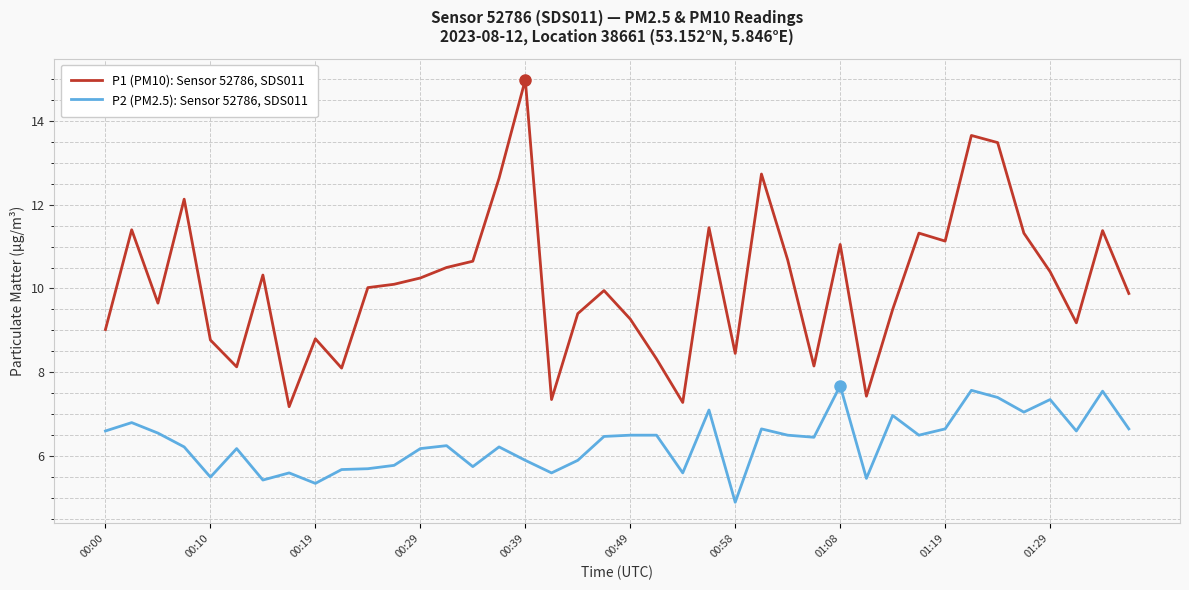

True or false: P2 (PM2.5): Sensor 52786, SDS011 and P1 (PM10): Sensor 52786, SDS011 cross at least once.

False